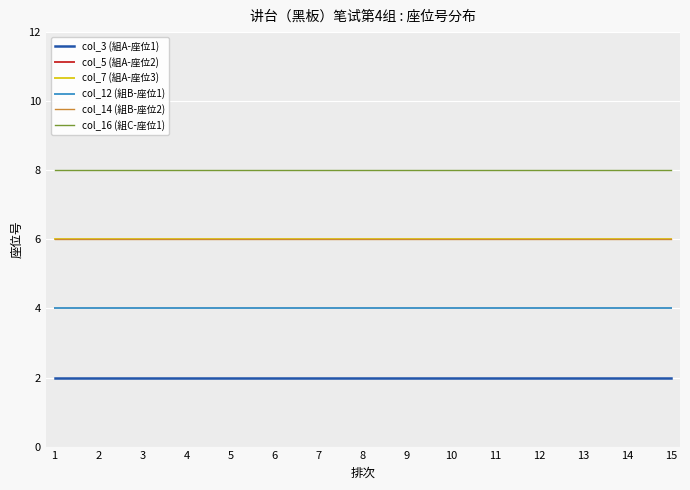

Does the chart have visible grid lines?

Yes